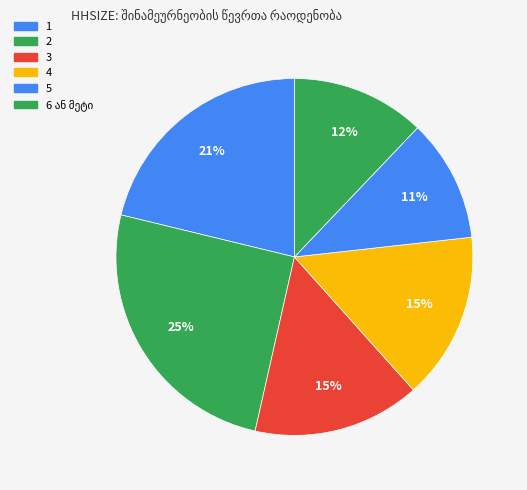

To the nearest percent, what percentage of the pie is 4?

15%